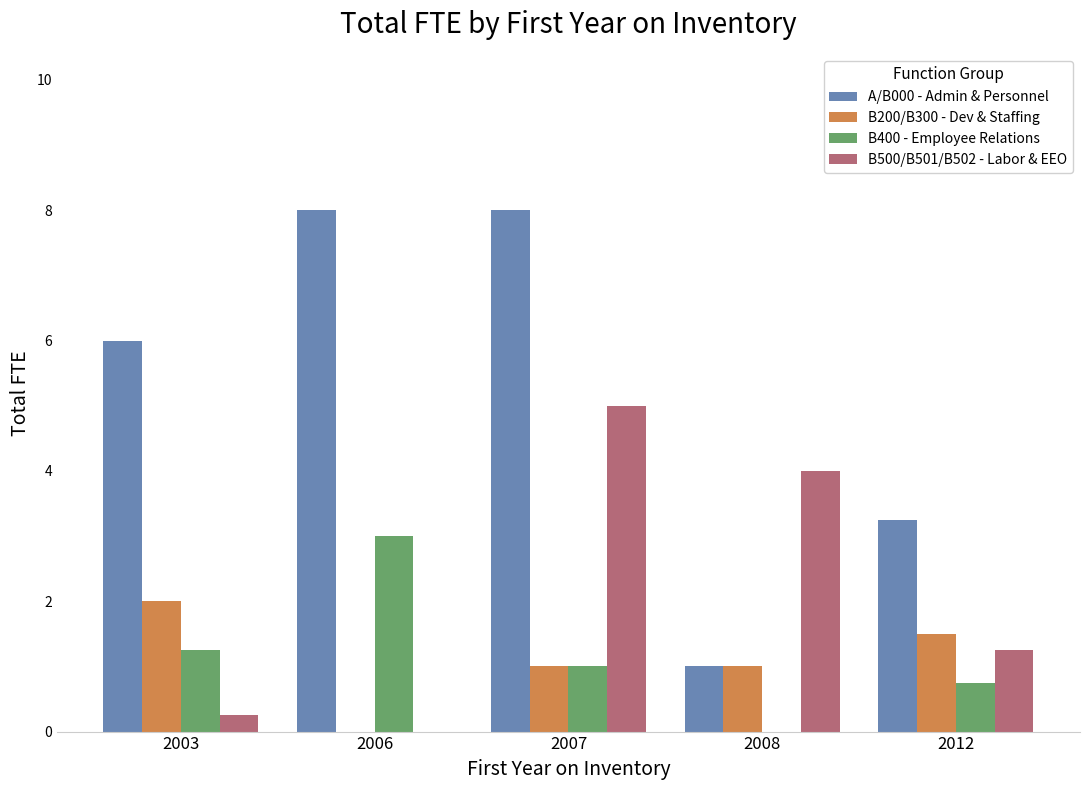

What is the average value of the B400 - Employee Relations series?

1.2